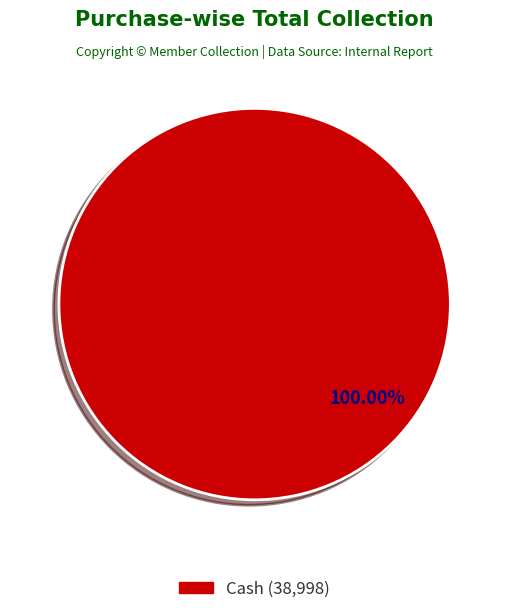

Does any single category account for the majority?

Yes